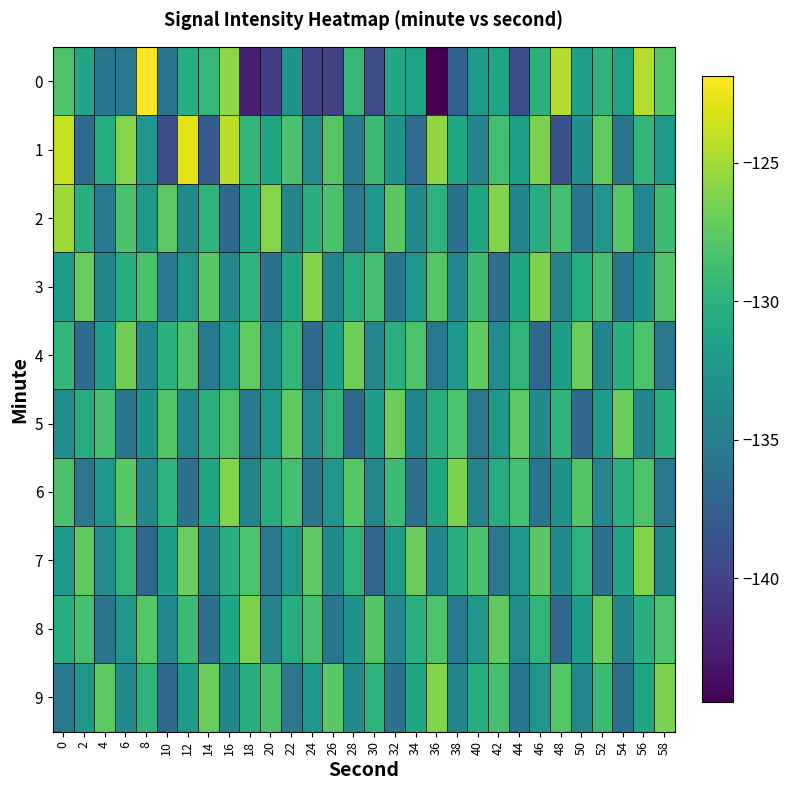

Rank the series by their maximum value, from lowest to highest.

5, 4, 8, 3, 6, 7, 9, 2, 1, 0